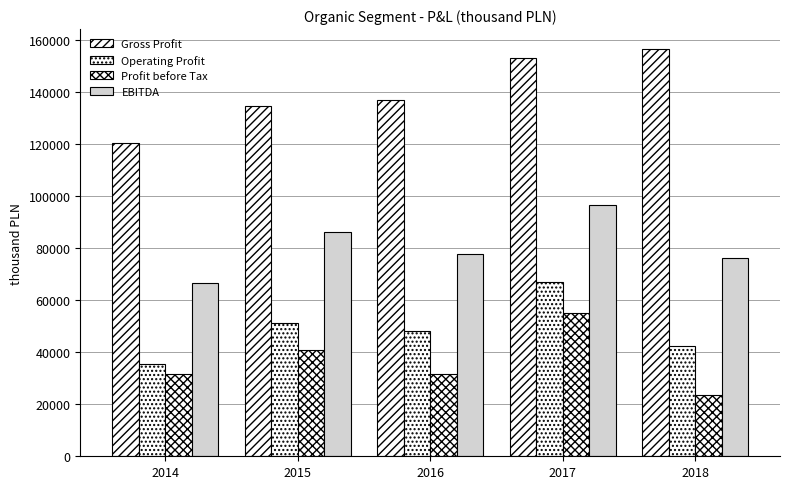

What is the maximum value for Gross Profit?

156421